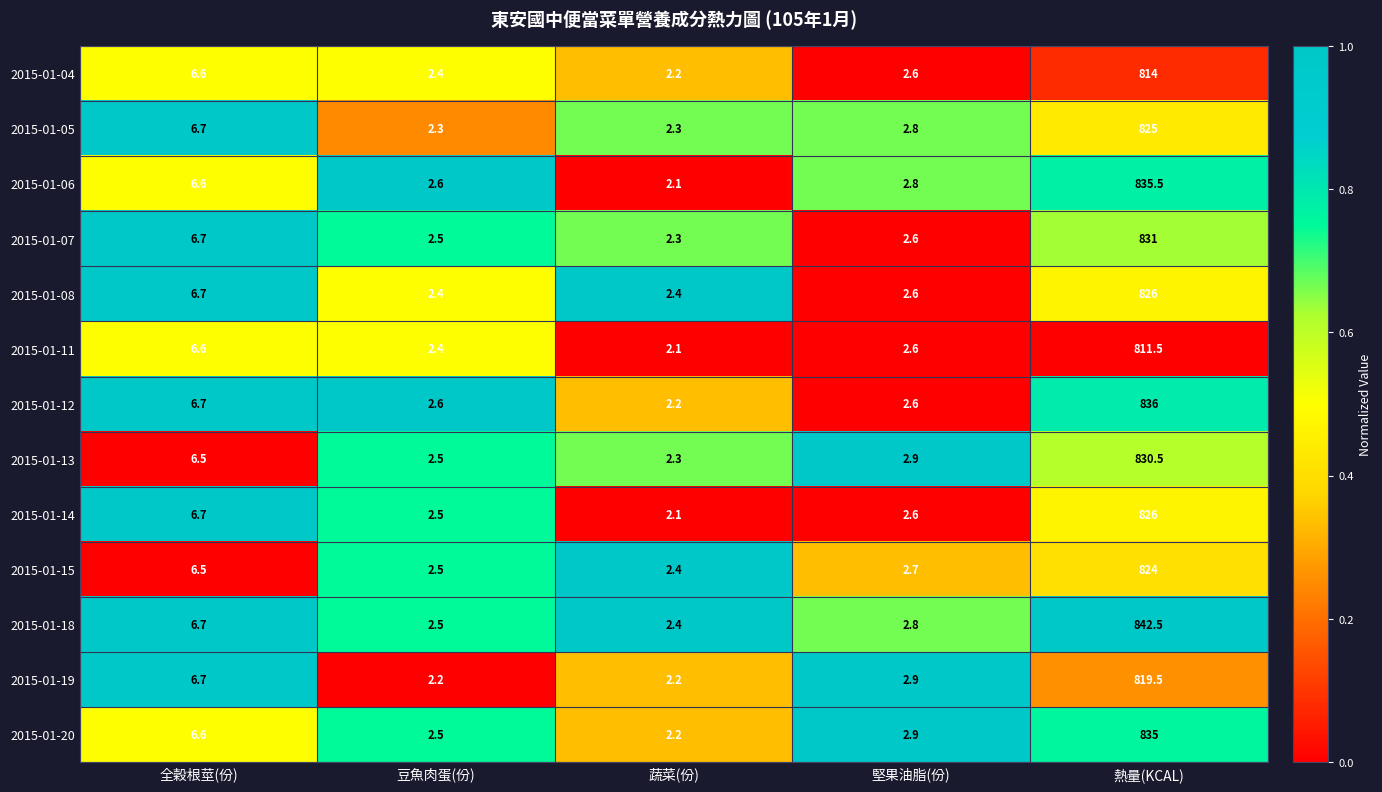

What is the maximum value shown in the chart?

842.5